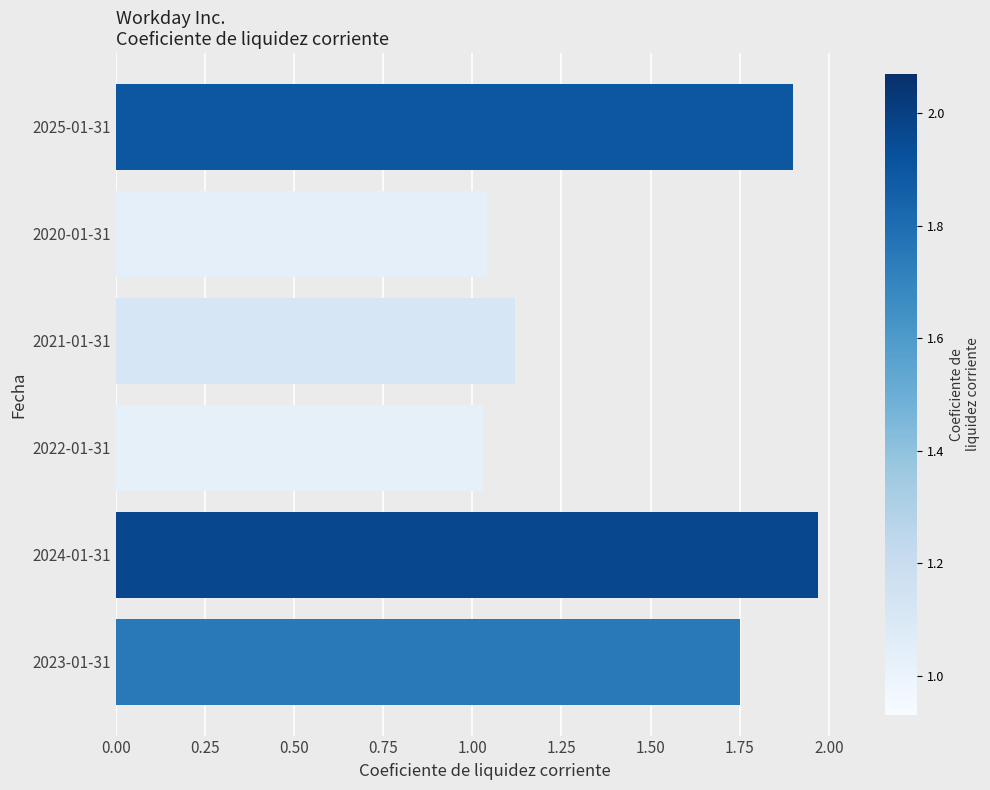

Which label corresponds to the largest value in the chart?

2024-01-31